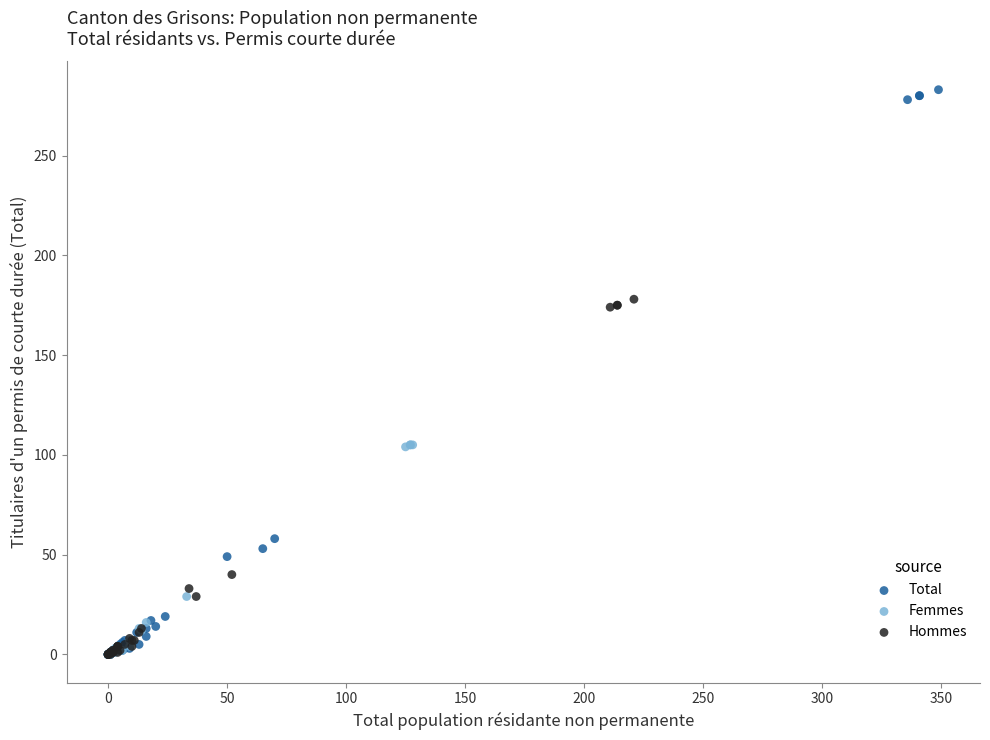

Which series contains the highest Y value?

Total